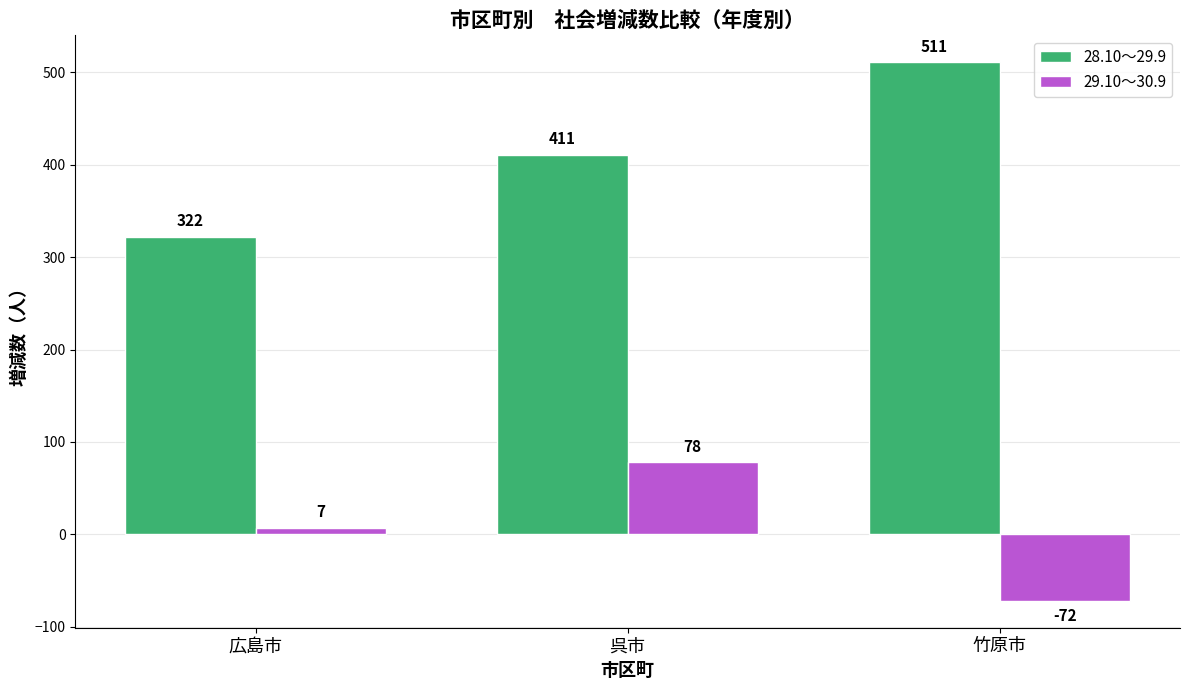

What is the spread (max minus min) of values at 呉市?

333